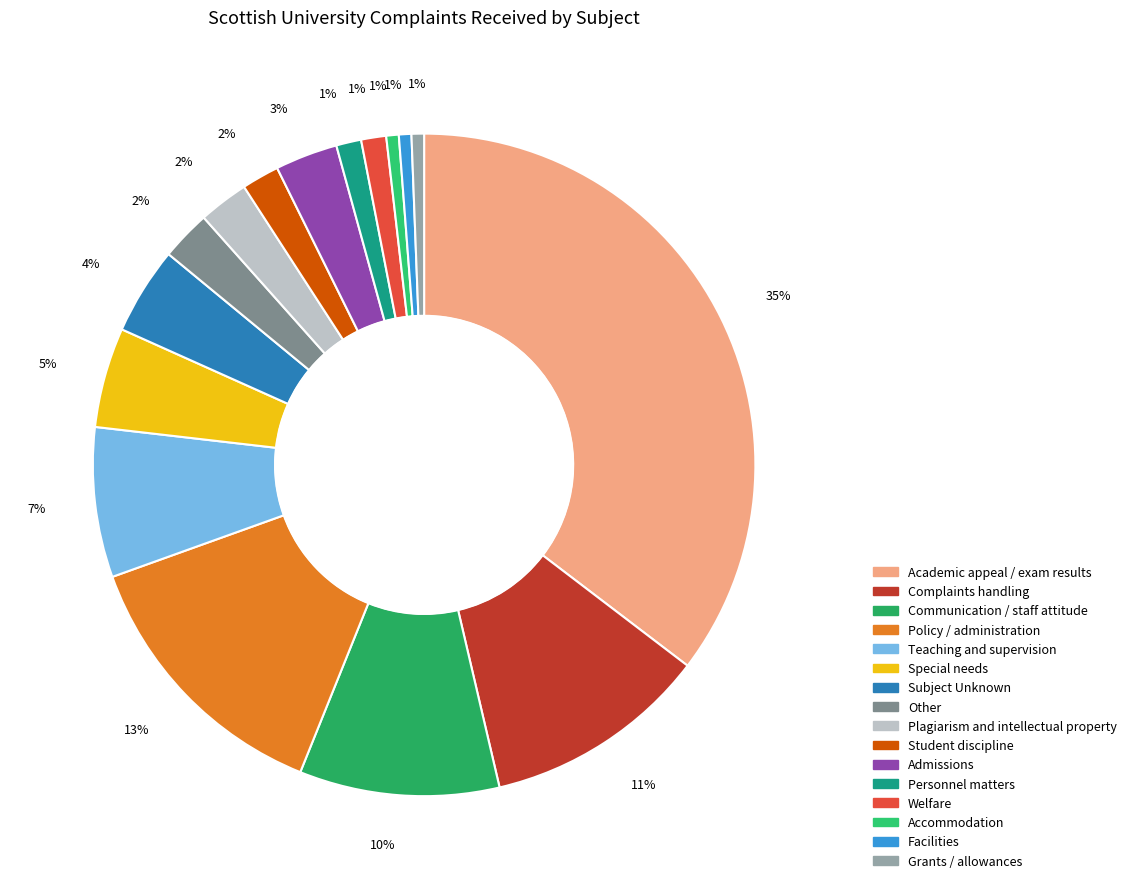

Does Subject Unknown account for over 50% of the chart?

No